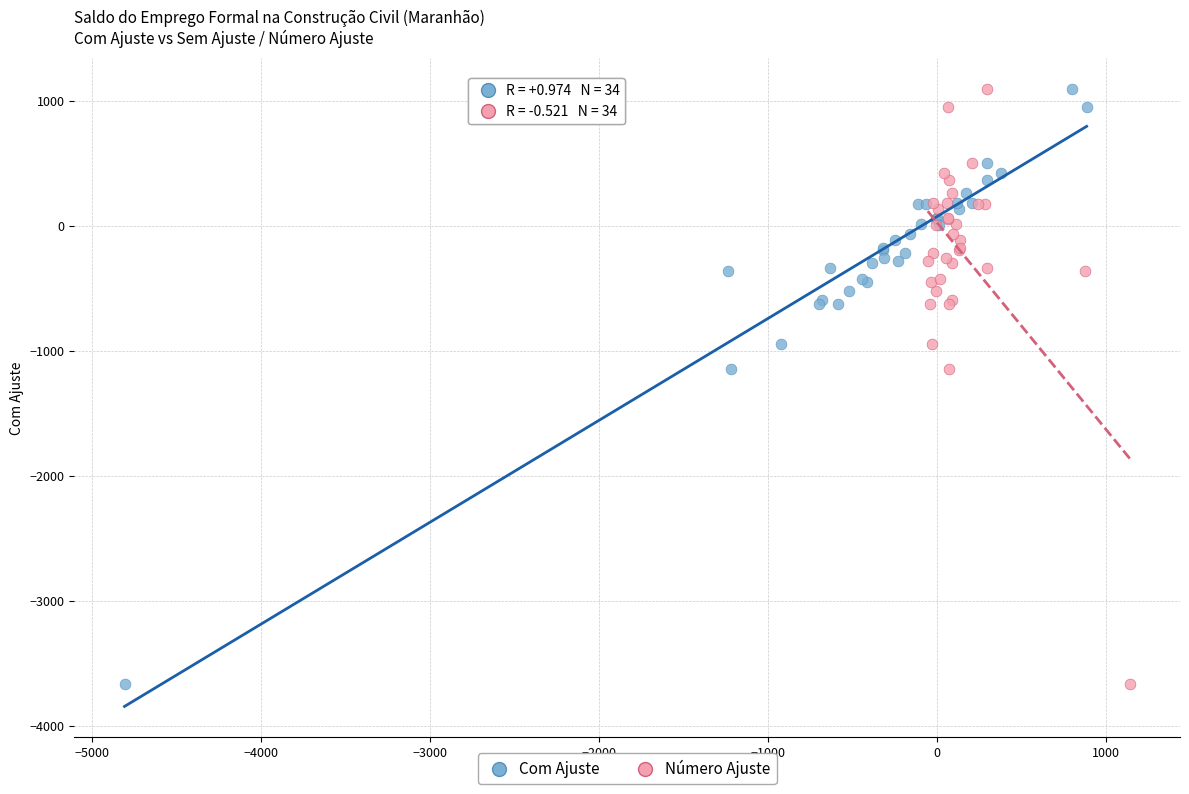

What are all the series names shown in the legend?

Com Ajuste, Número Ajuste